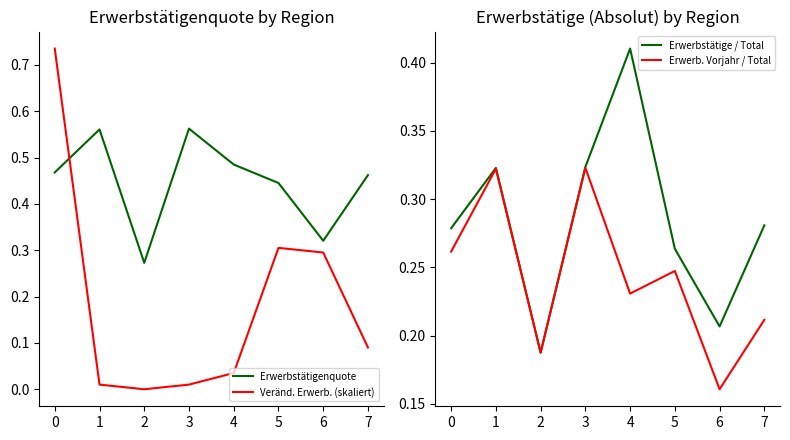

What is the sum of the Erwerbstätige / Total values at 0 and 2?

0.5